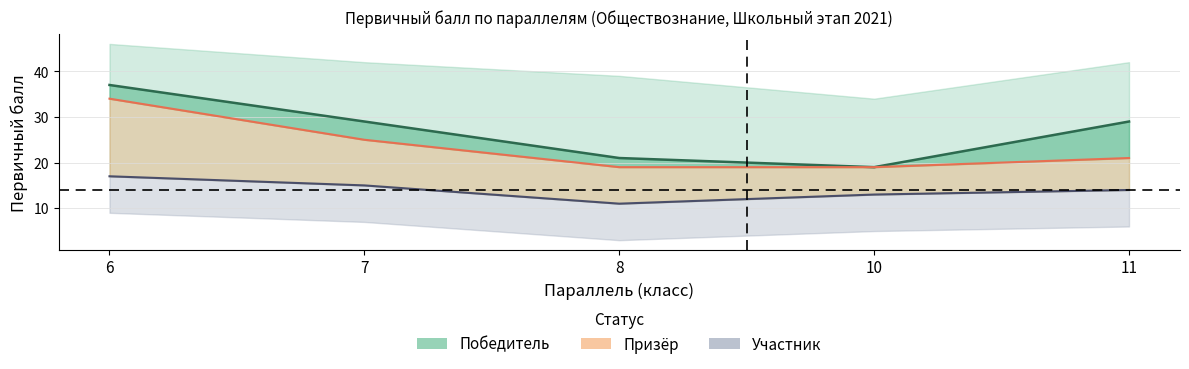

What is the value of the Участник_балл point at the 2nd from the left?

15